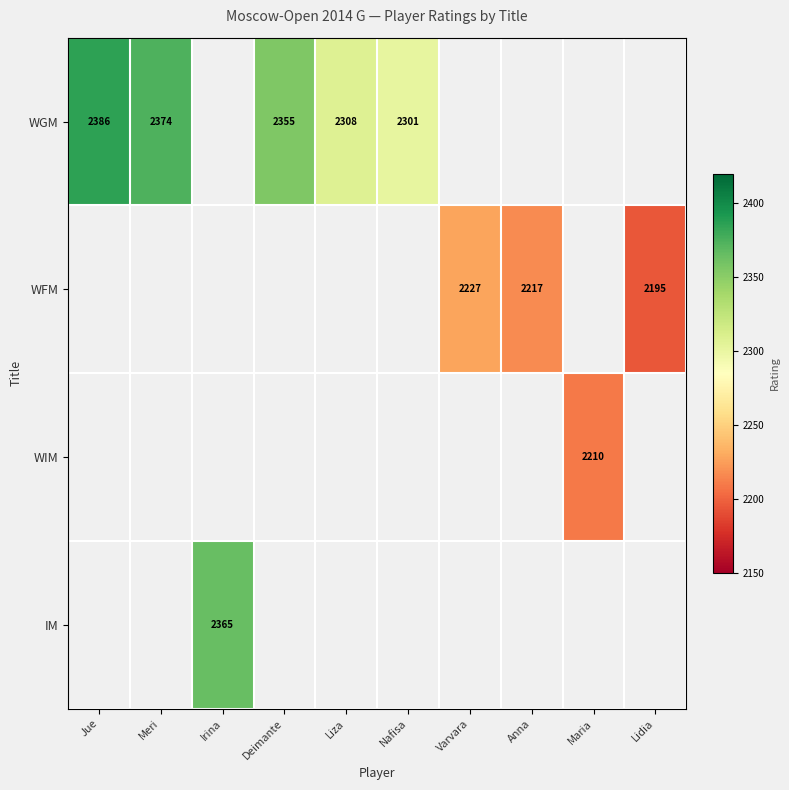

Is the value of IM at Irina greater than the value of WFM at Varvara?

Yes